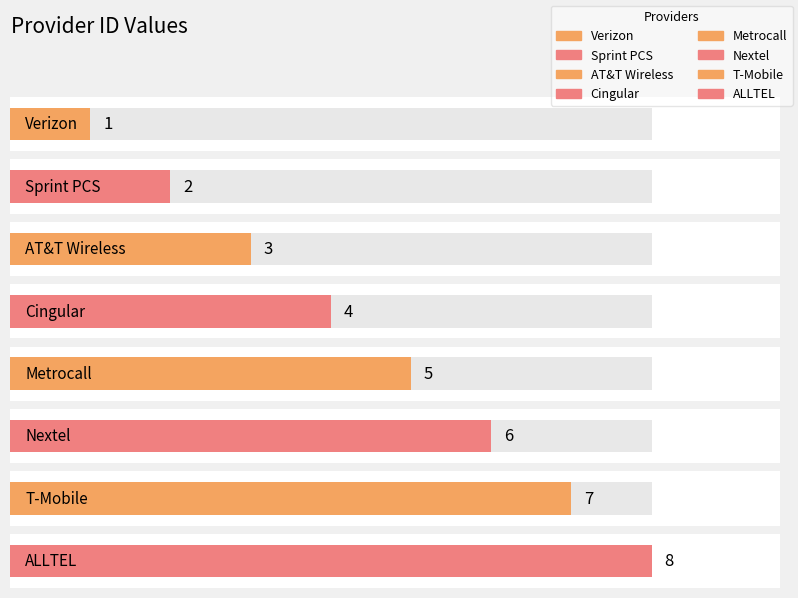

Reading left to right, extract all data points from this chart.

Verizon=1	Sprint PCS=2	AT&T Wireless=3	Cingular=4	Metrocall=5	Nextel=6	T-Mobile=7	ALLTEL=8